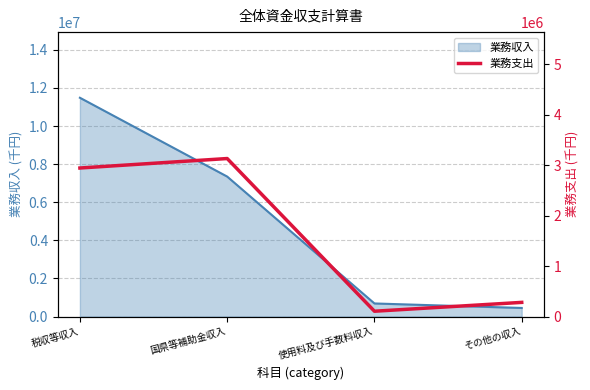

What is the lowest value of the 業務収入 series?

451523